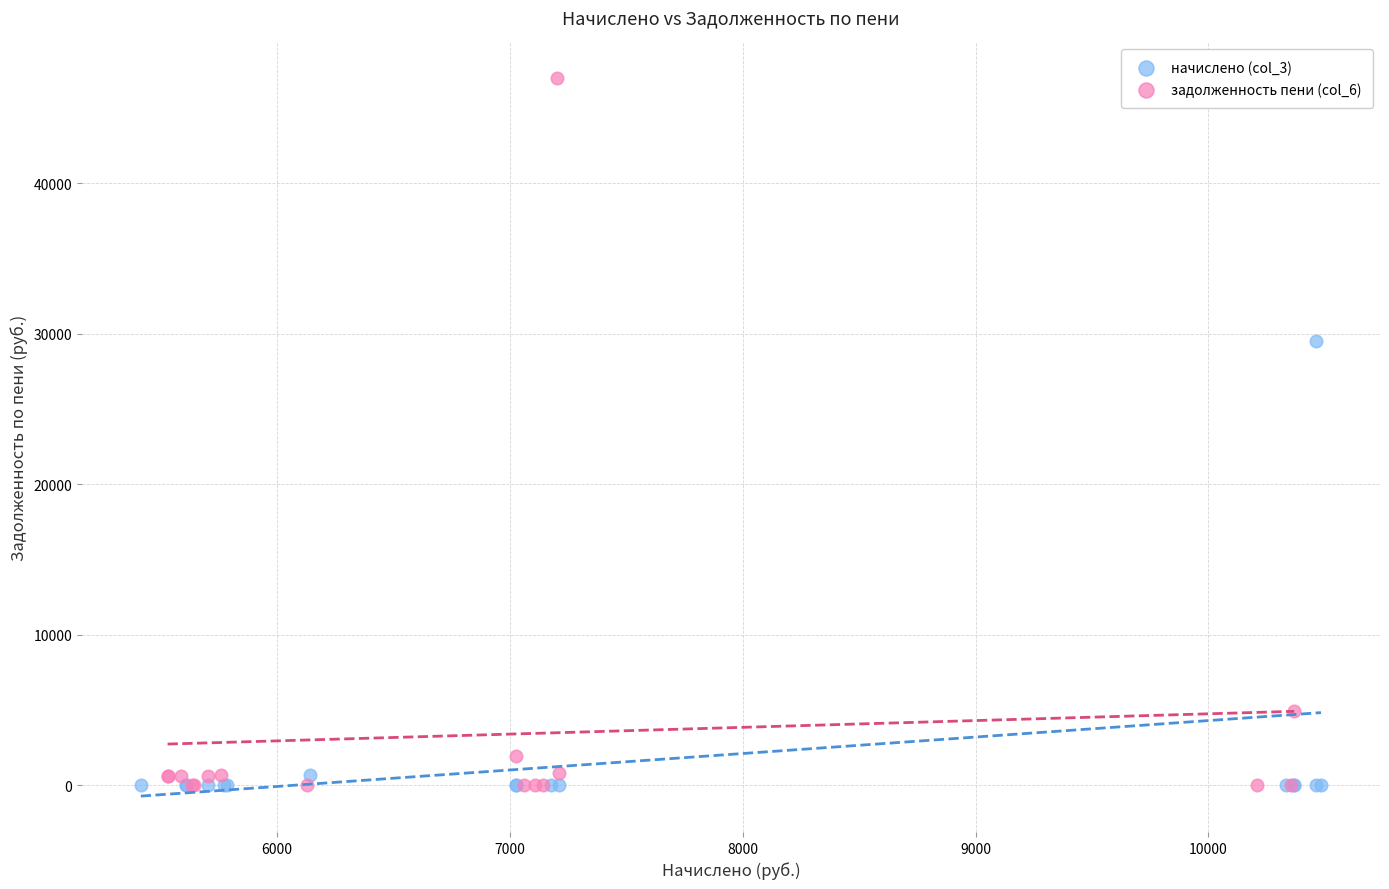

Which series reaches the maximum Y coordinate?

задолженность пени (col_6)